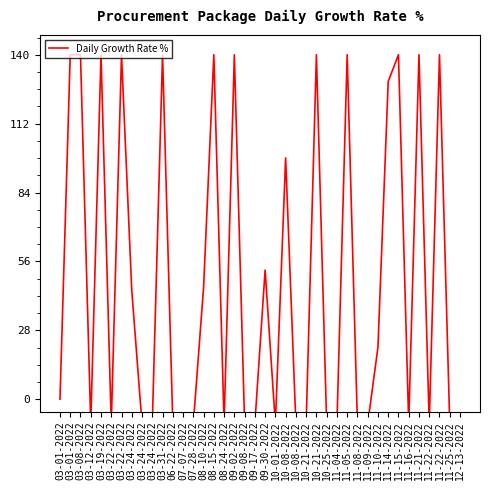

The value at 11-25-2022 is -10.0. True or false?

True